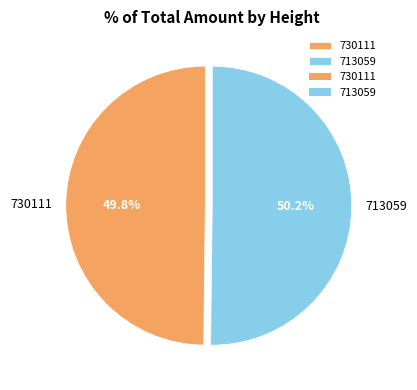

To the nearest percent, what portion does 730111 represent?

50%